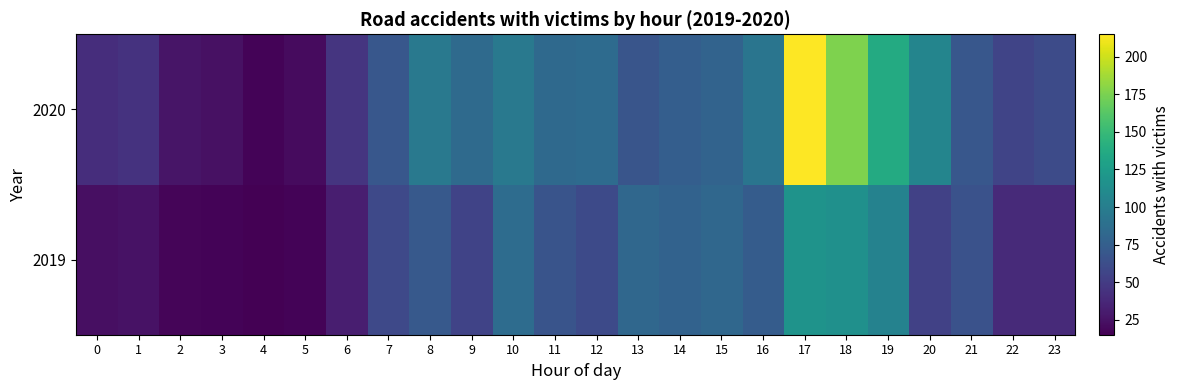

Between 0 and 22, which is larger?

22